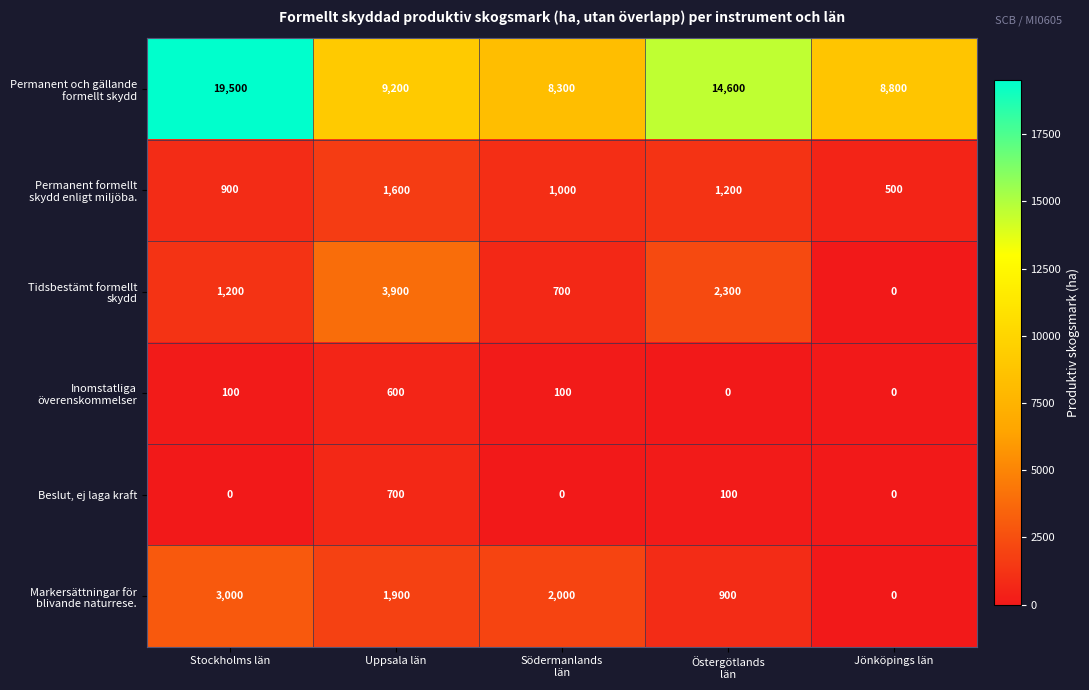

What is the total value across all series at Jönköpings län?

9300